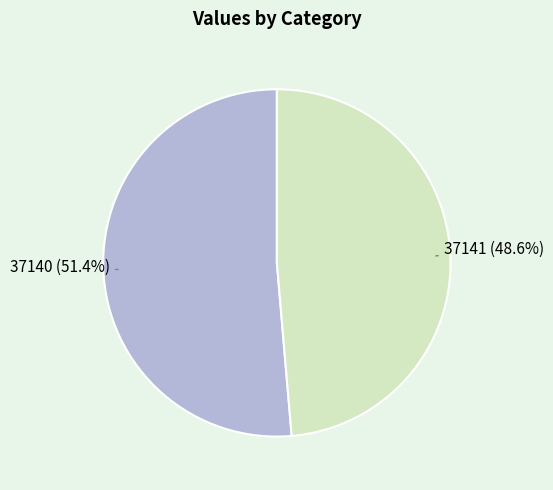

What is the largest slice in the pie chart?

37140